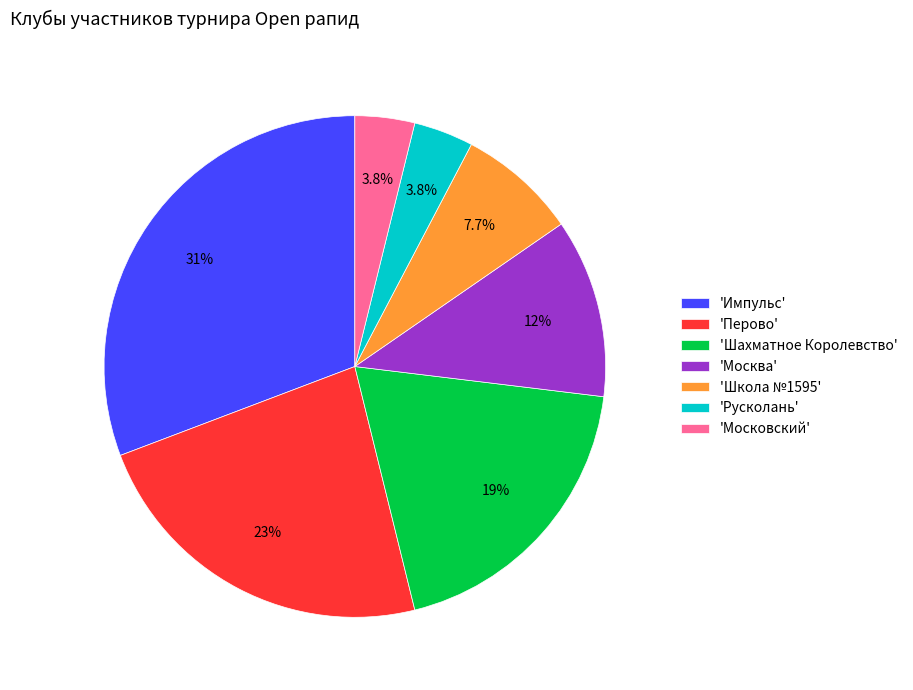

Which has a higher value, 'Шахматное Королевство' or 'Школа №1595'?

'Шахматное Королевство'